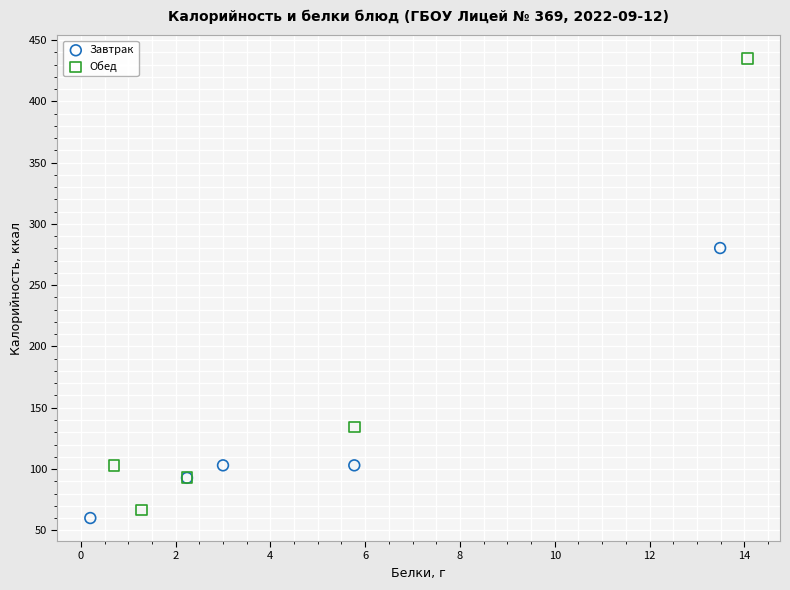

Which series has the largest Y range (max minus min)?

Обед